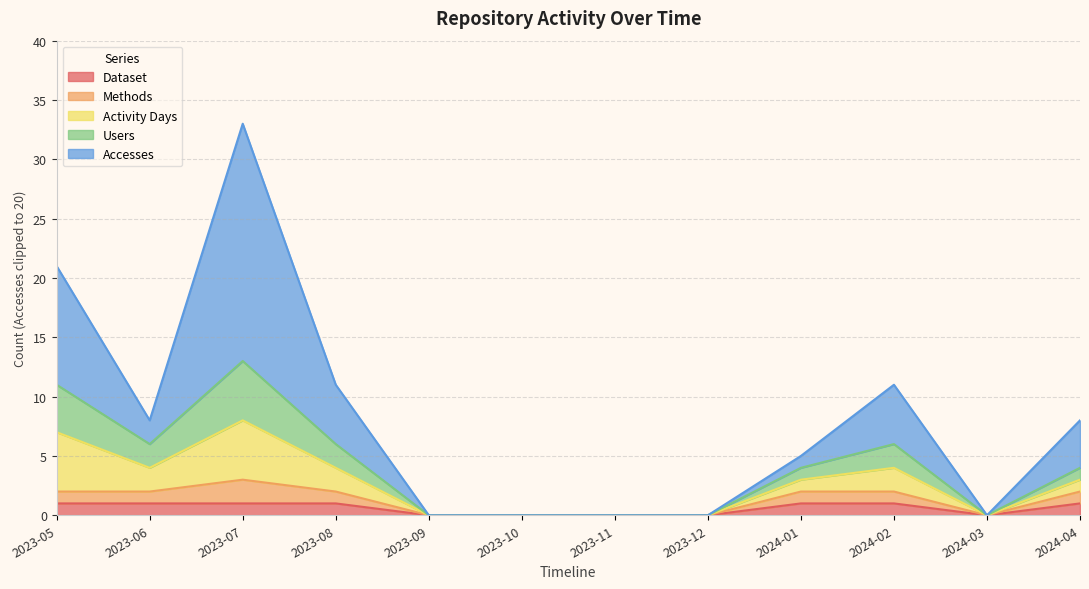

Does the chart have visible grid lines?

Yes